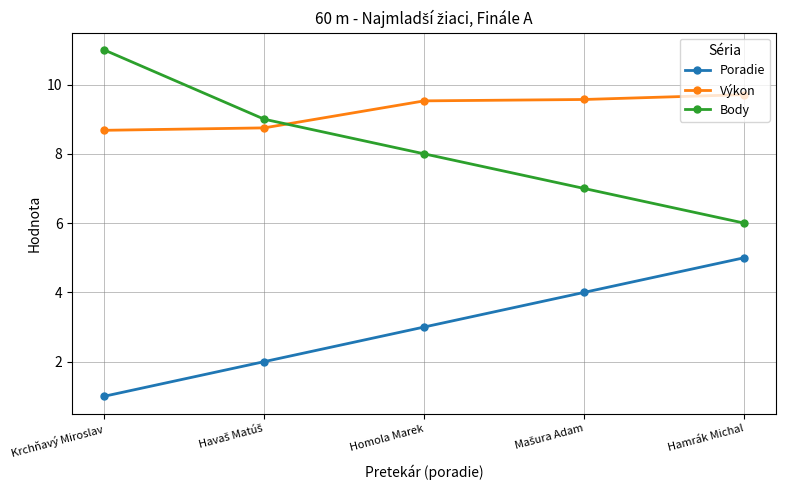

What is the difference between the highest and lowest values at Hamrák Michal?

4.7